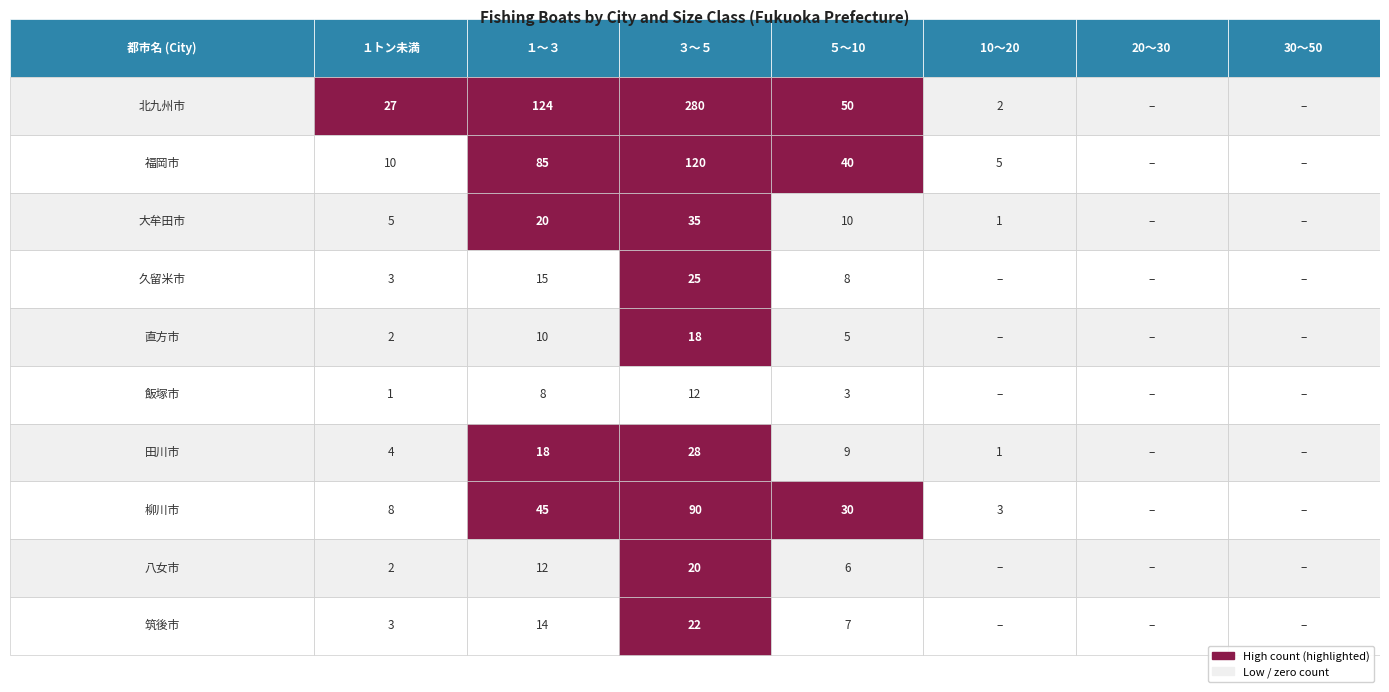

Is the value of 柳川市 at 6 greater than the value of 久留米市 at 6?

No